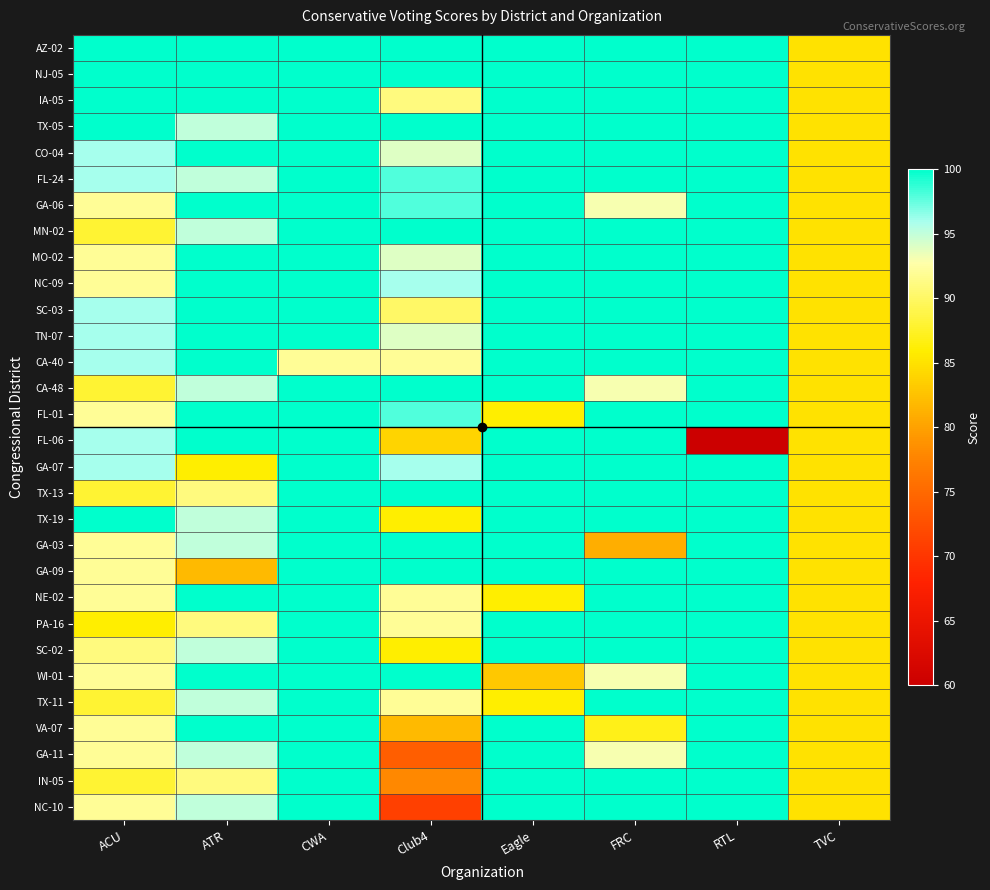

At which category is the sum across all series the highest?

CWA